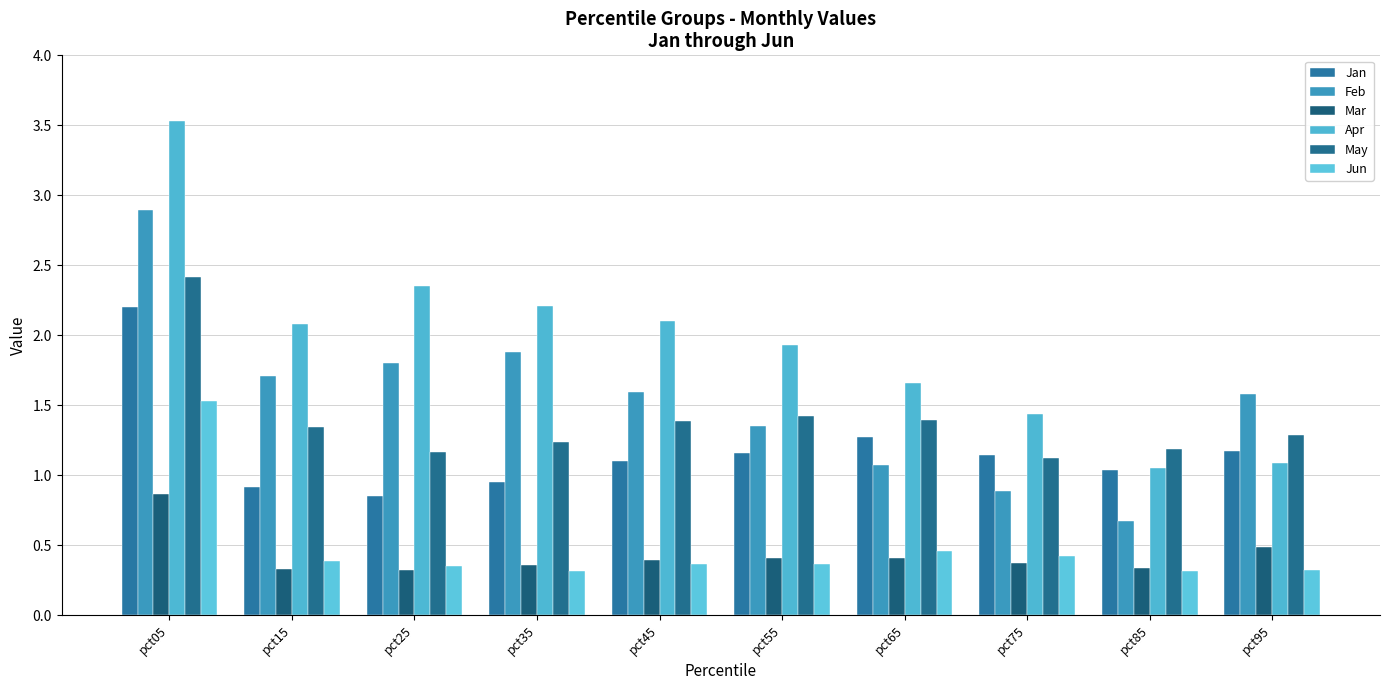

What is the average value of the Feb series?

1.5